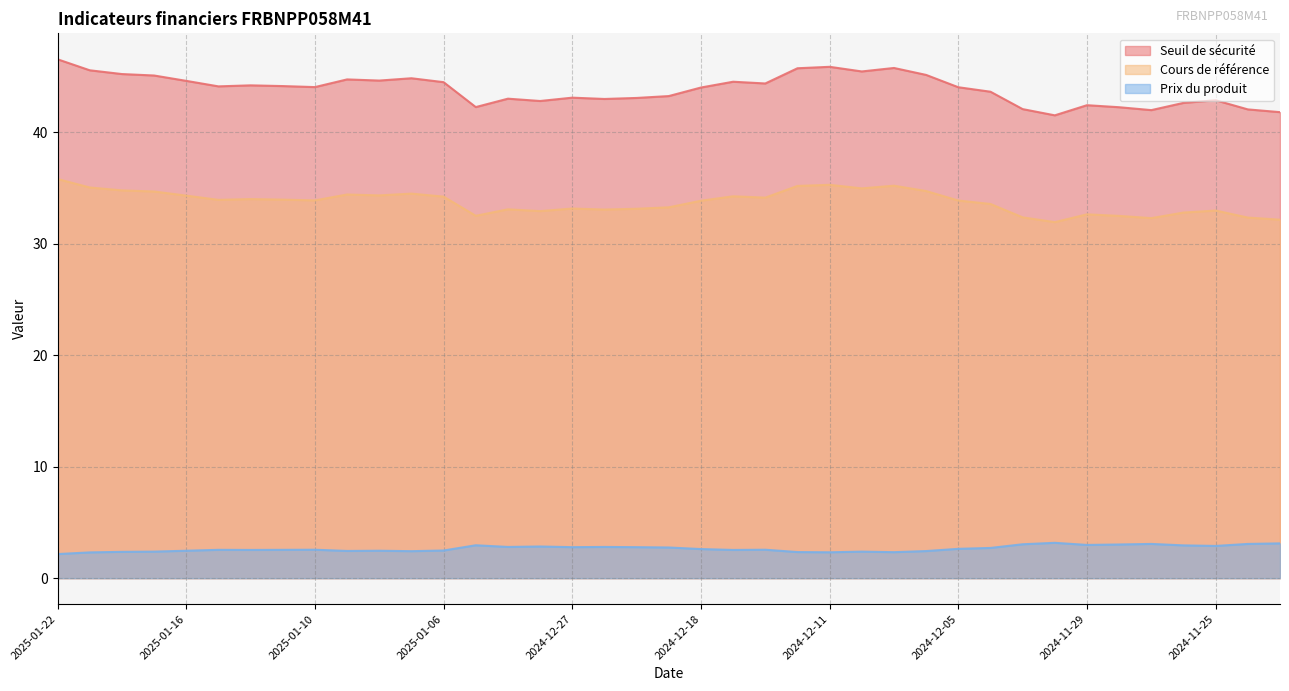

What position from the left is 2024-11-29?

33